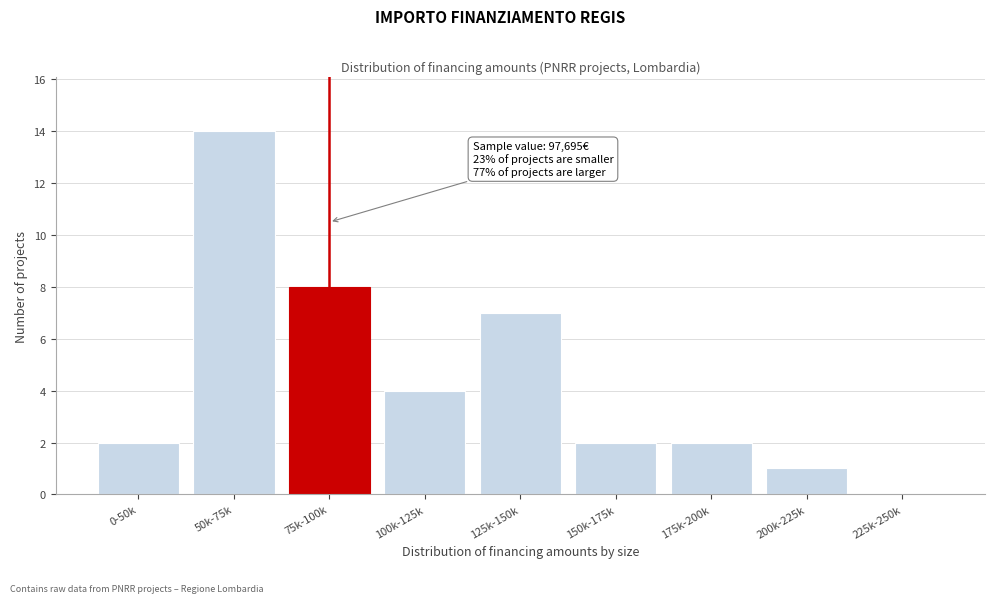

Reading left to right, what are all the values shown in this chart?

0-50k=2	50k-75k=14	75k-100k=8	100k-125k=4	125k-150k=7	150k-175k=2	175k-200k=2	200k-225k=1	225k-250k=0